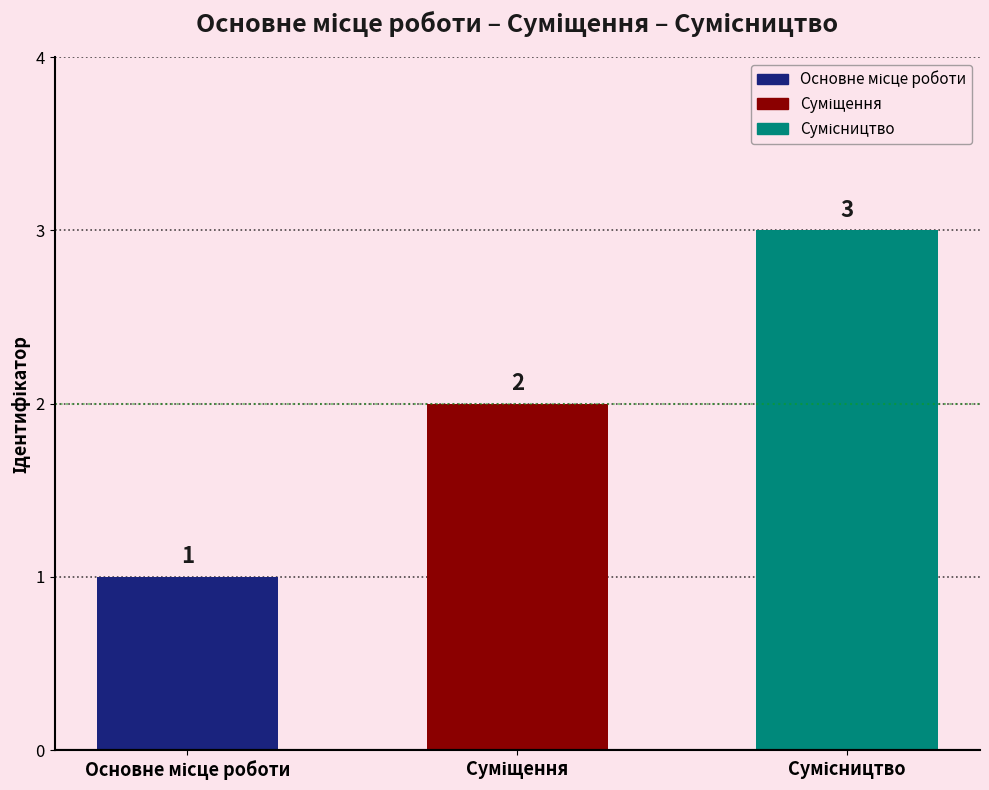

Are the bars horizontal?

No